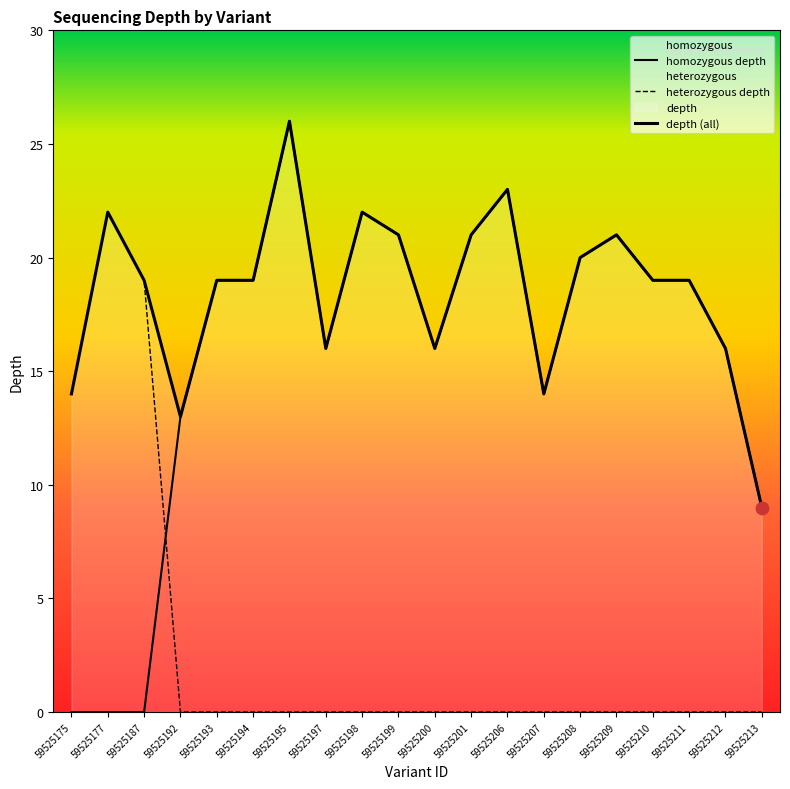

Which series has the widest spread of Y values?

homozygous